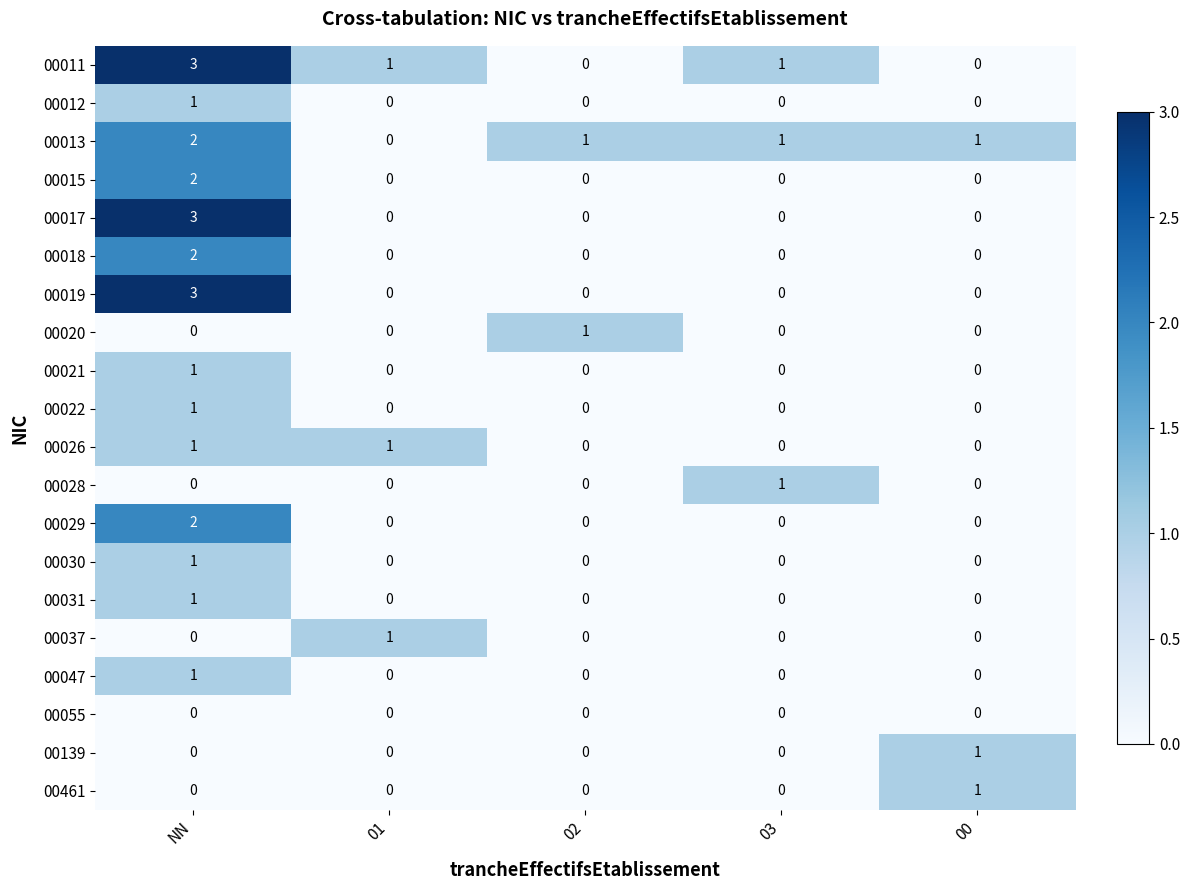

Count the number of data series in this chart.

20